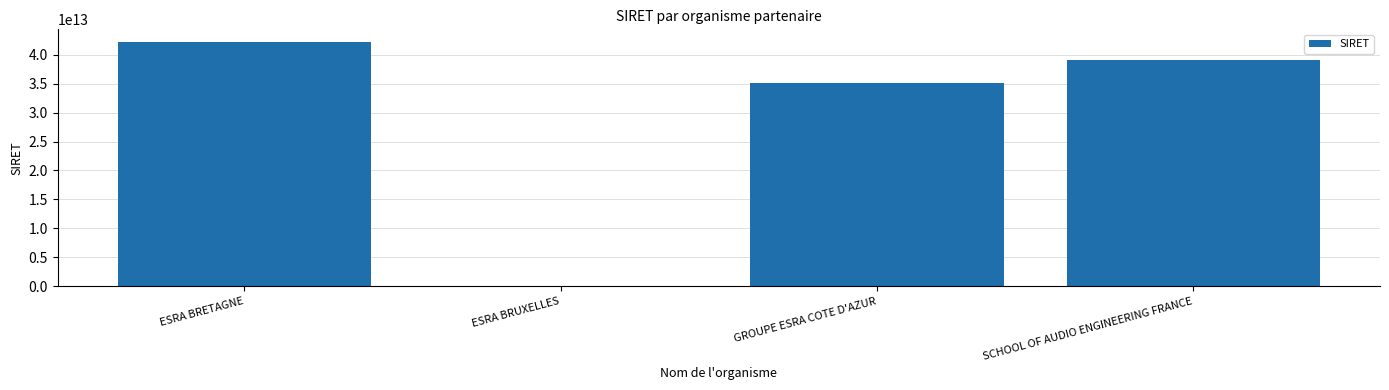

At which label is the value closest to 21145857650006?

GROUPE ESRA COTE D'AZUR